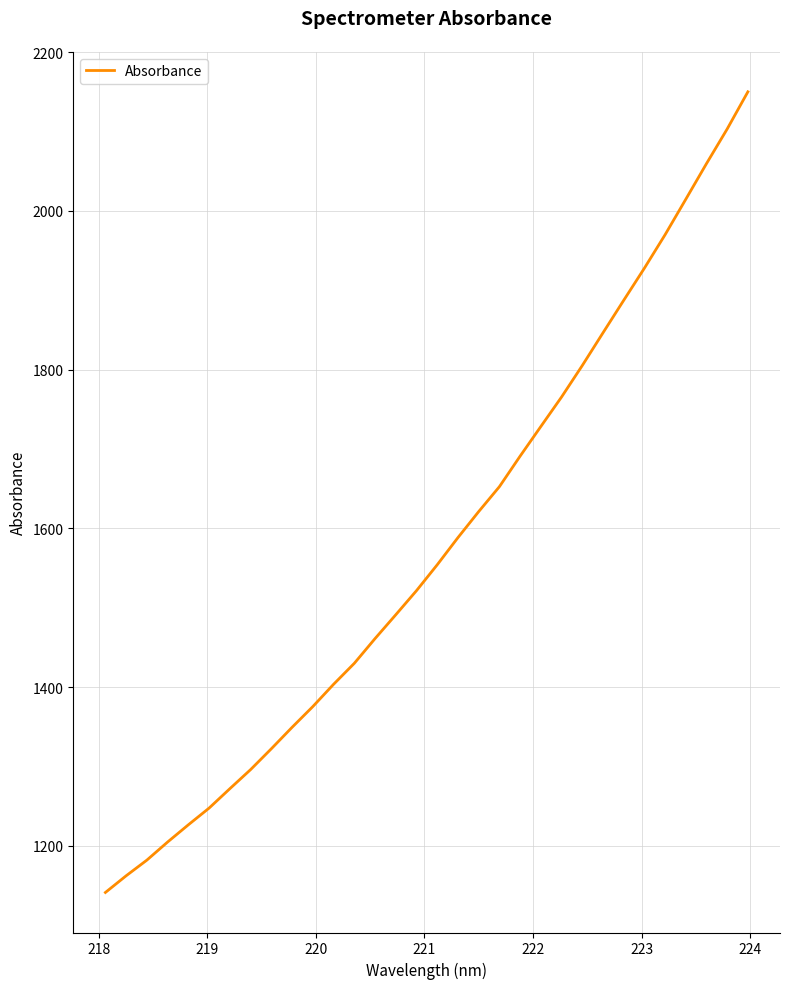

What is the difference between the maximum and minimum values?

1008.4